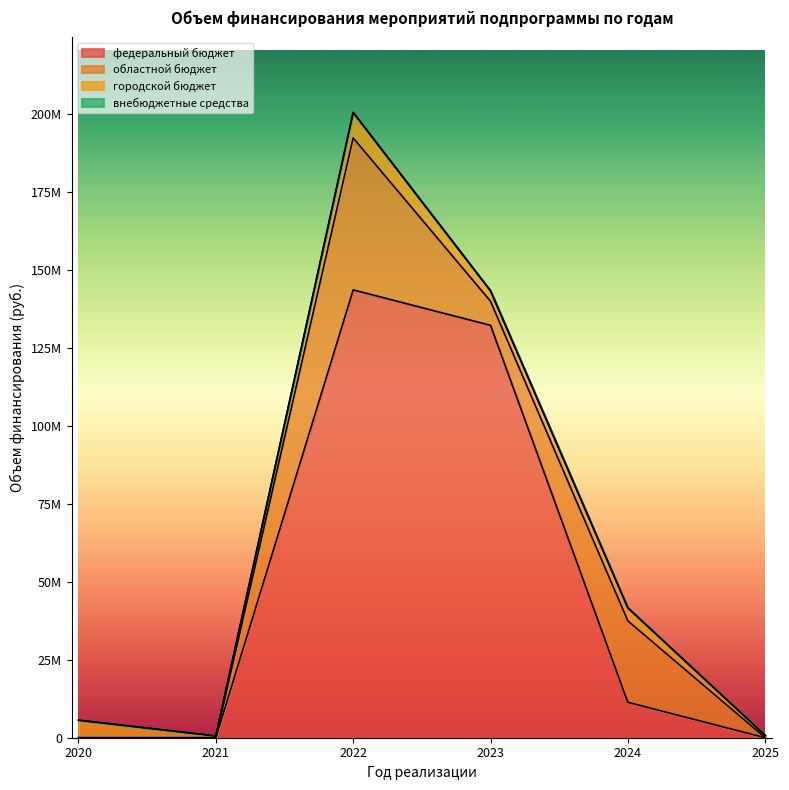

At which label does городской бюджет first exceed 4164565?

2020